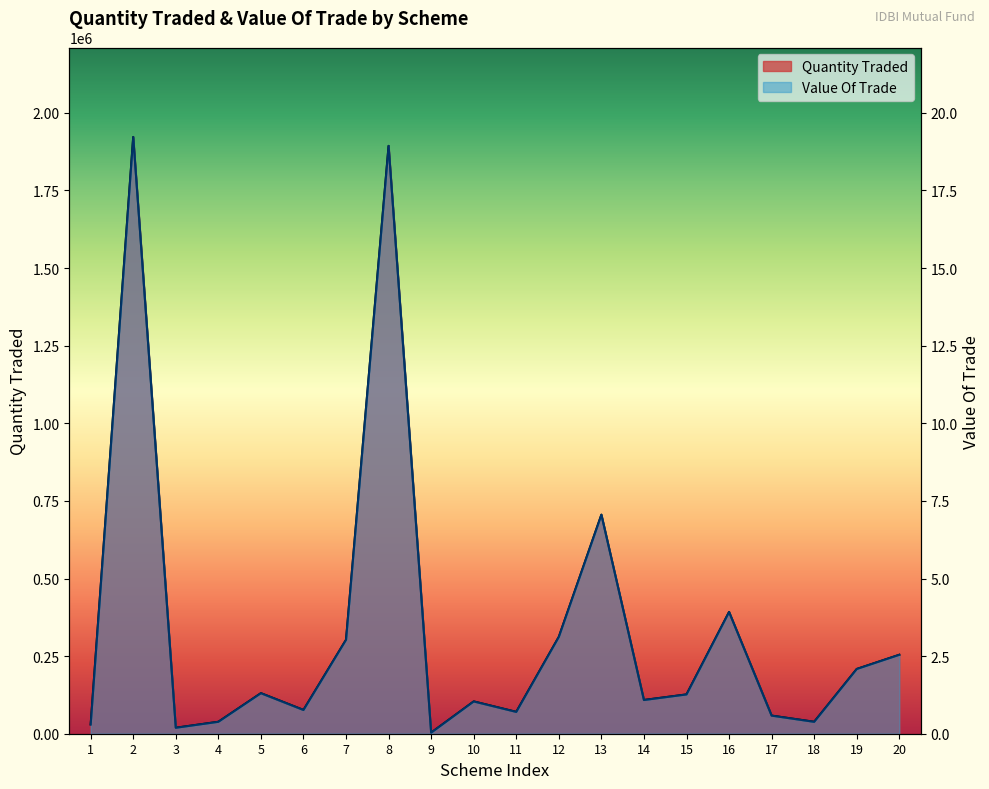

What is the sum of the Value Of Trade values at 19 and 9?

2.1